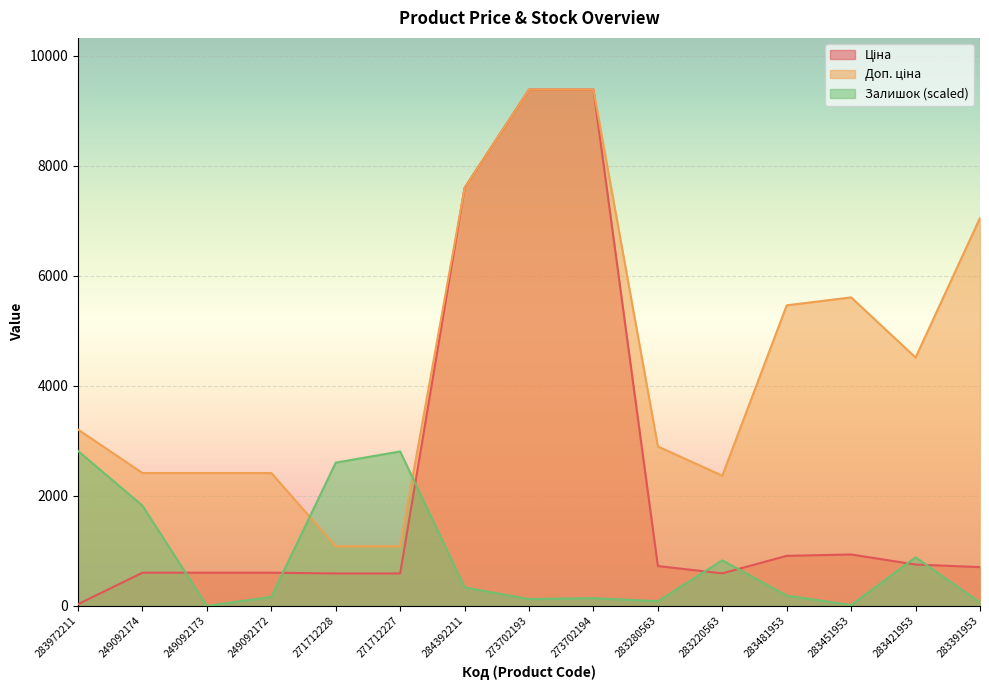

How many lines are shown in the chart?

3